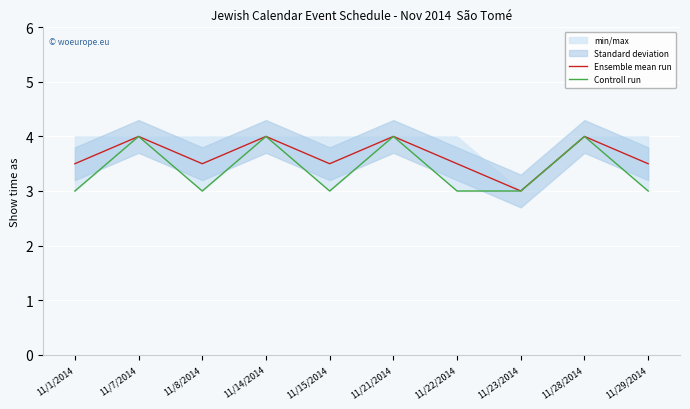

At which label is Ensemble mean run closest to 3?

11/23/2014